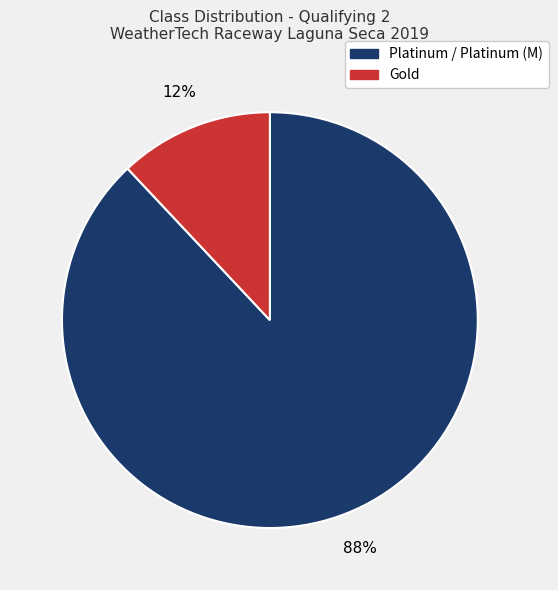

To the nearest percent, what is the average slice percentage?

50%